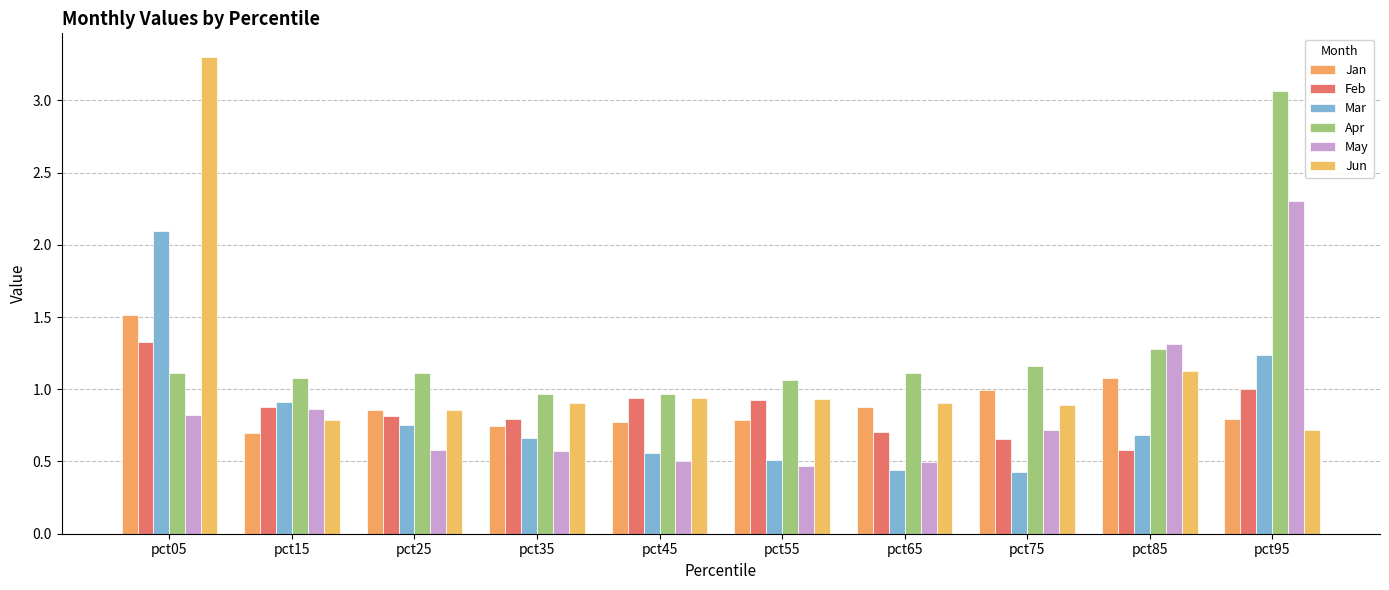

Which series has the largest total across all categories?

Apr